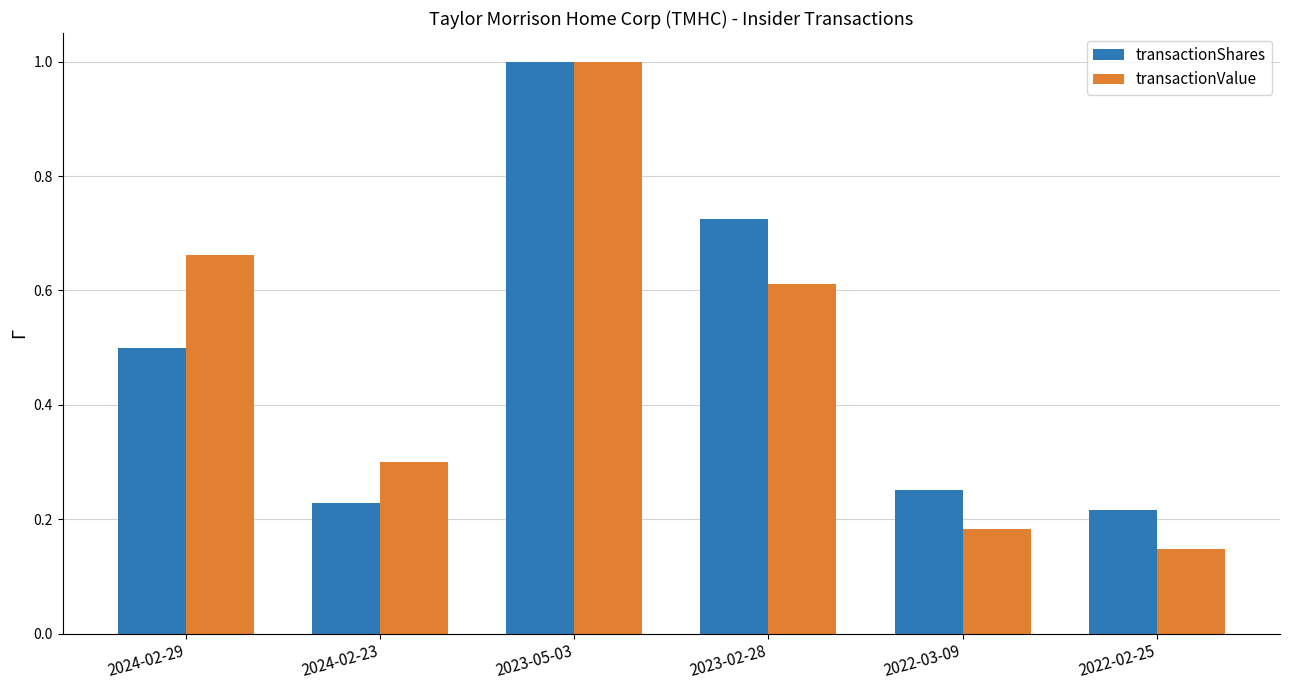

Is it true that transactionValue equals 1.1 at 2024-02-29?

False